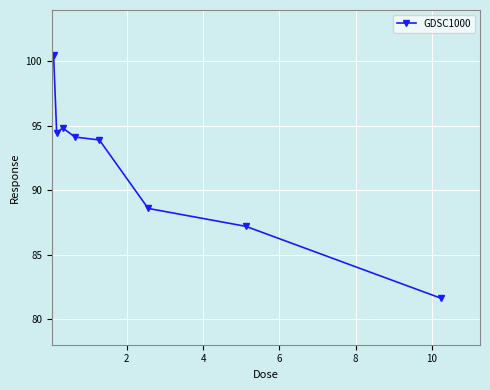

What is the smallest value displayed?

81.6